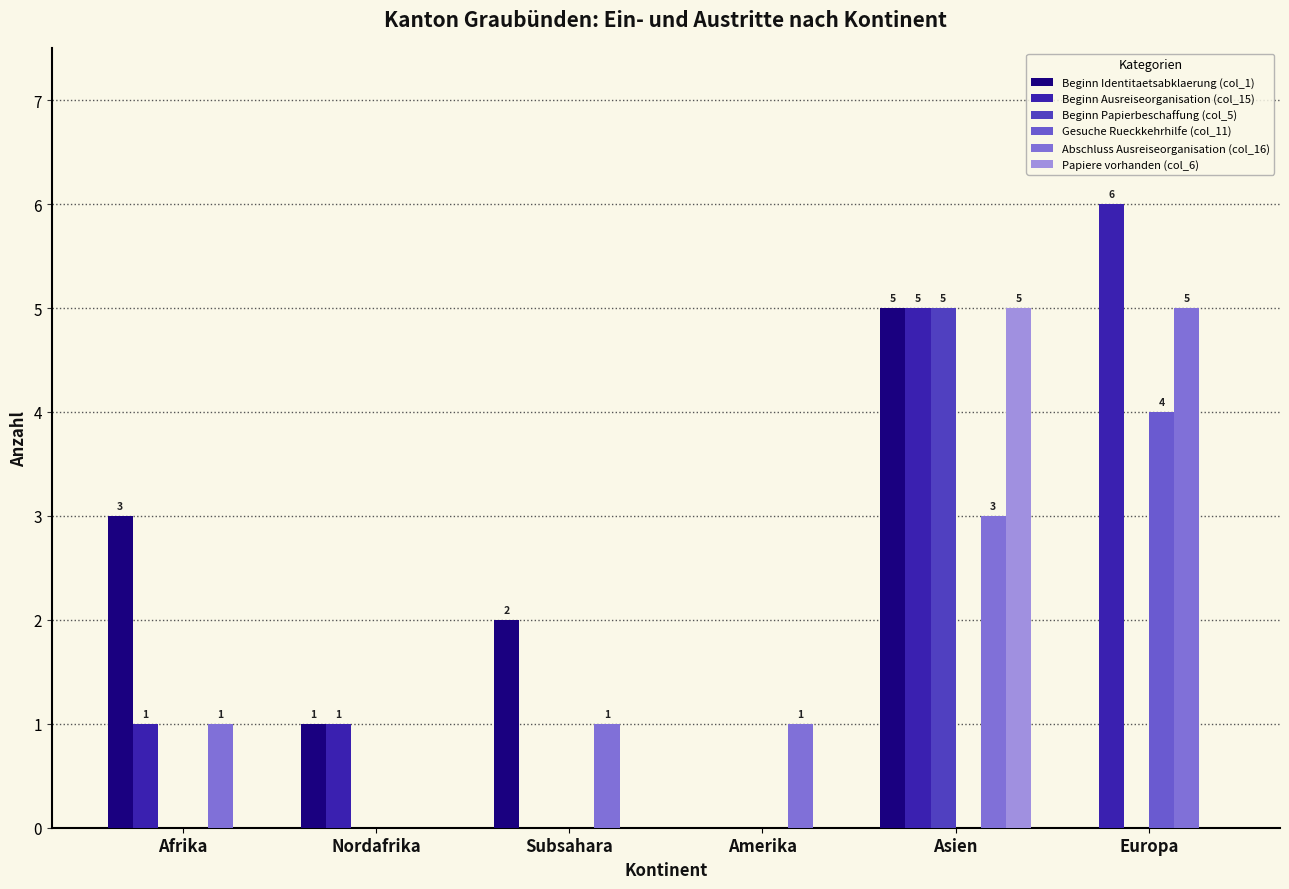

How many groups of bars are there?

6